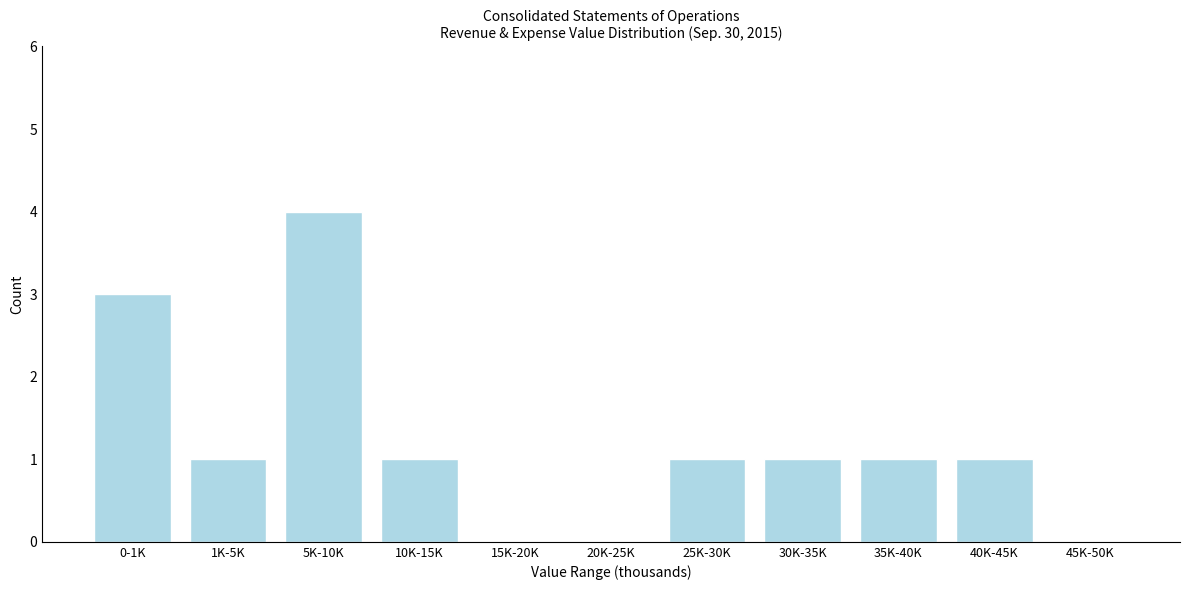

Reading left to right, transcribe all the data shown in this chart.

0-1K=3	1K-5K=1	5K-10K=4	10K-15K=1	15K-20K=0	20K-25K=0	25K-30K=1	30K-35K=1	35K-40K=1	40K-45K=1	45K-50K=0